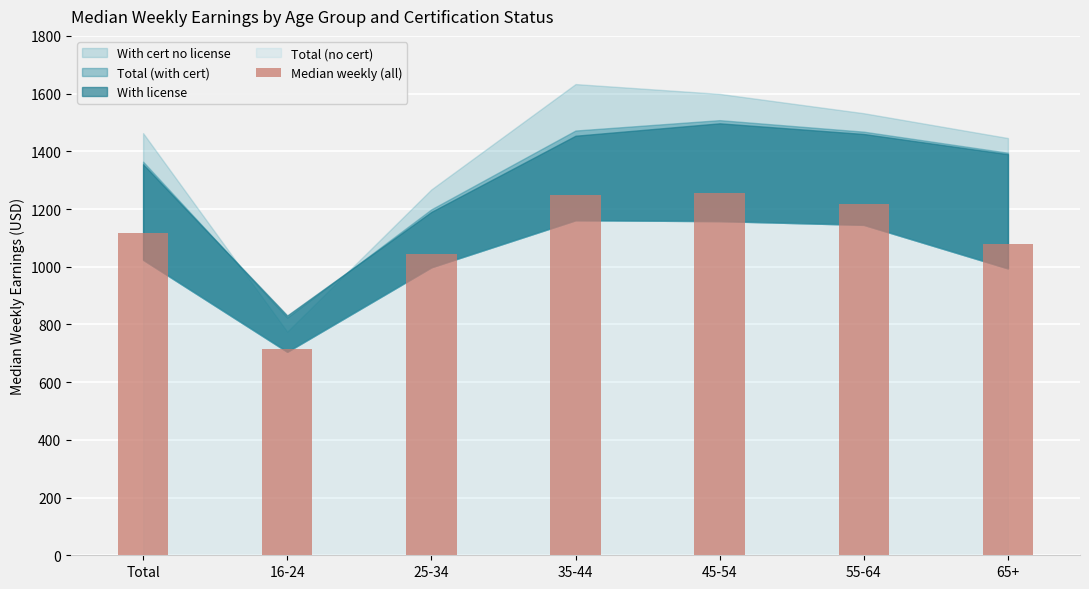

What is the change in value from 16-24 to 25-34?

+331